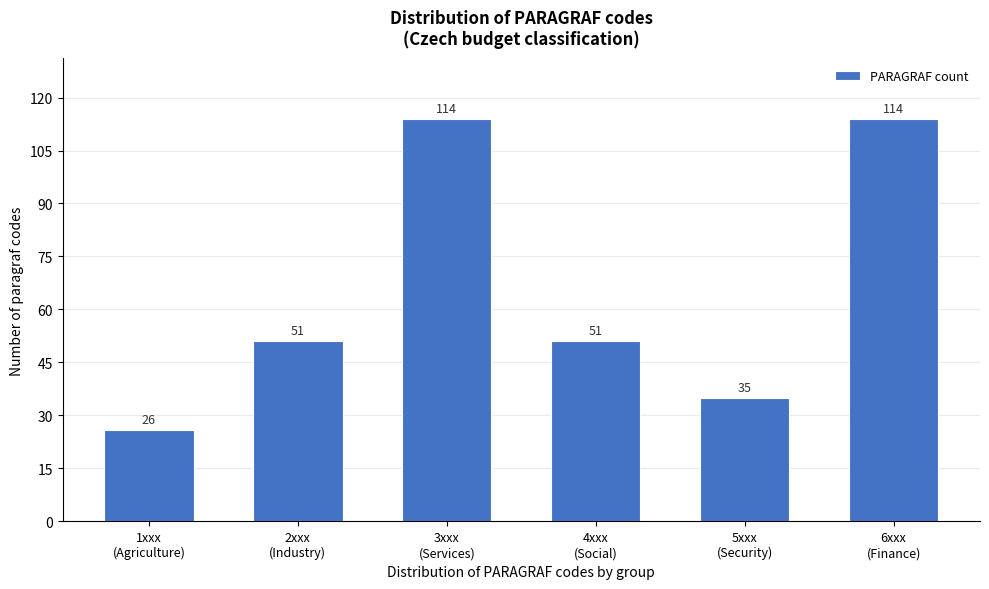

Reading left to right, list all the values displayed in this chart.

26	51	114	51	35	114